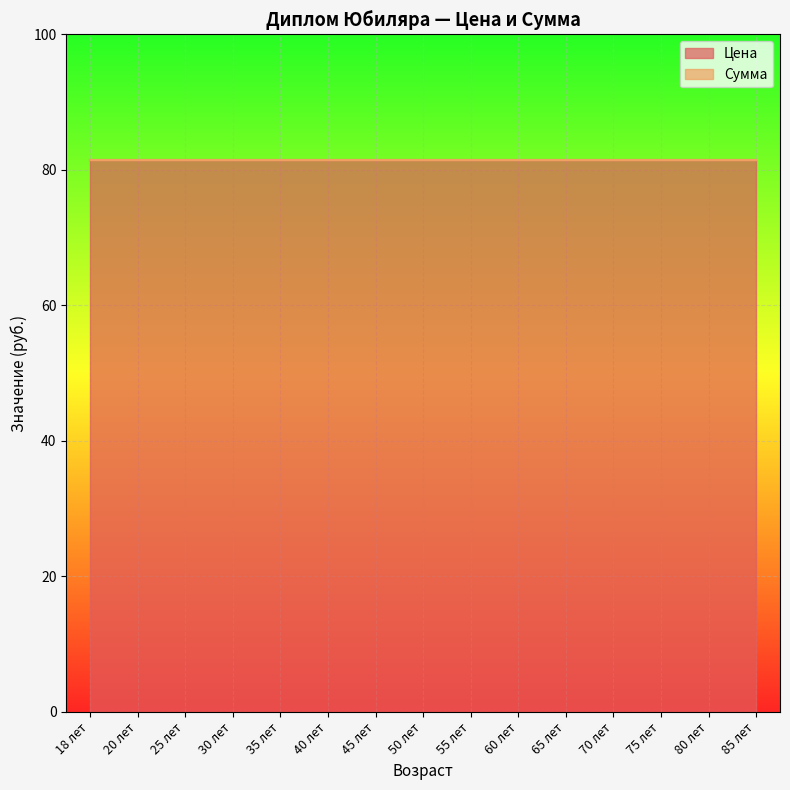

True or false: Цена has more than 0 interior local peaks.

False